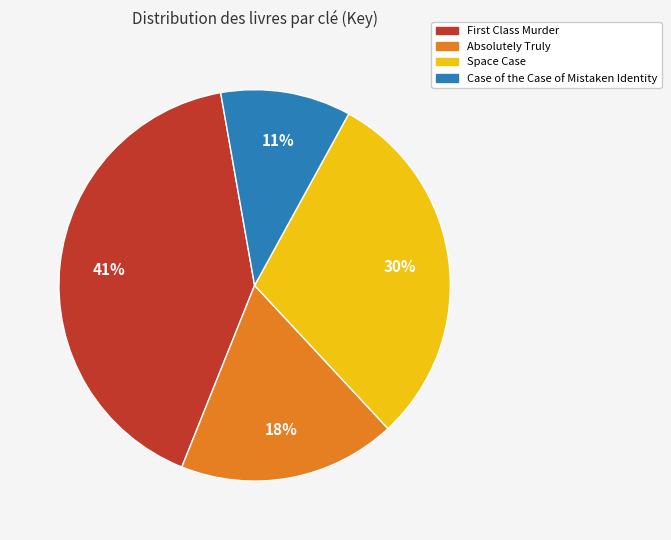

To the nearest percent, what is the average slice percentage?

25%